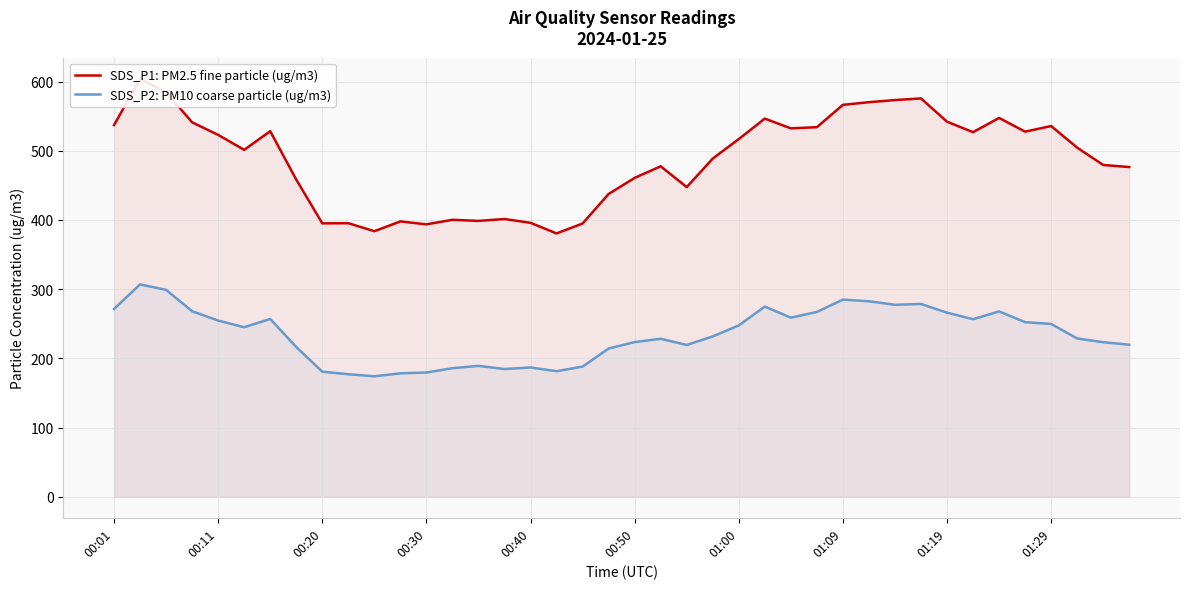

Which series has the largest total across all categories?

SDS_P1: PM2.5 fine particle (ug/m3)